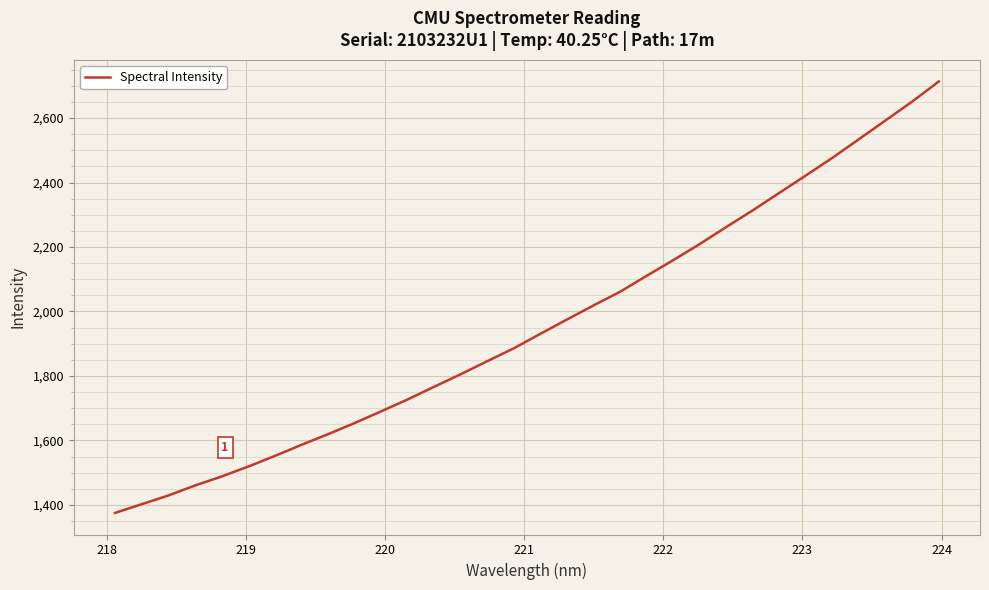

What is the minimum value shown in the chart?

1375.2